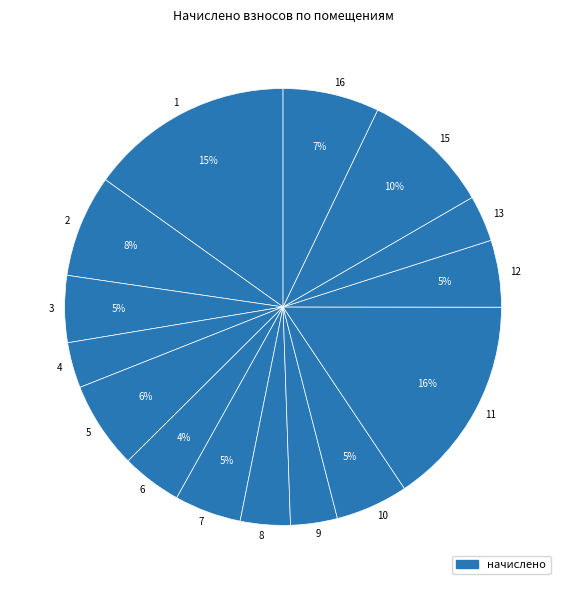

To the nearest percent, what portion does 15 represent?

10%